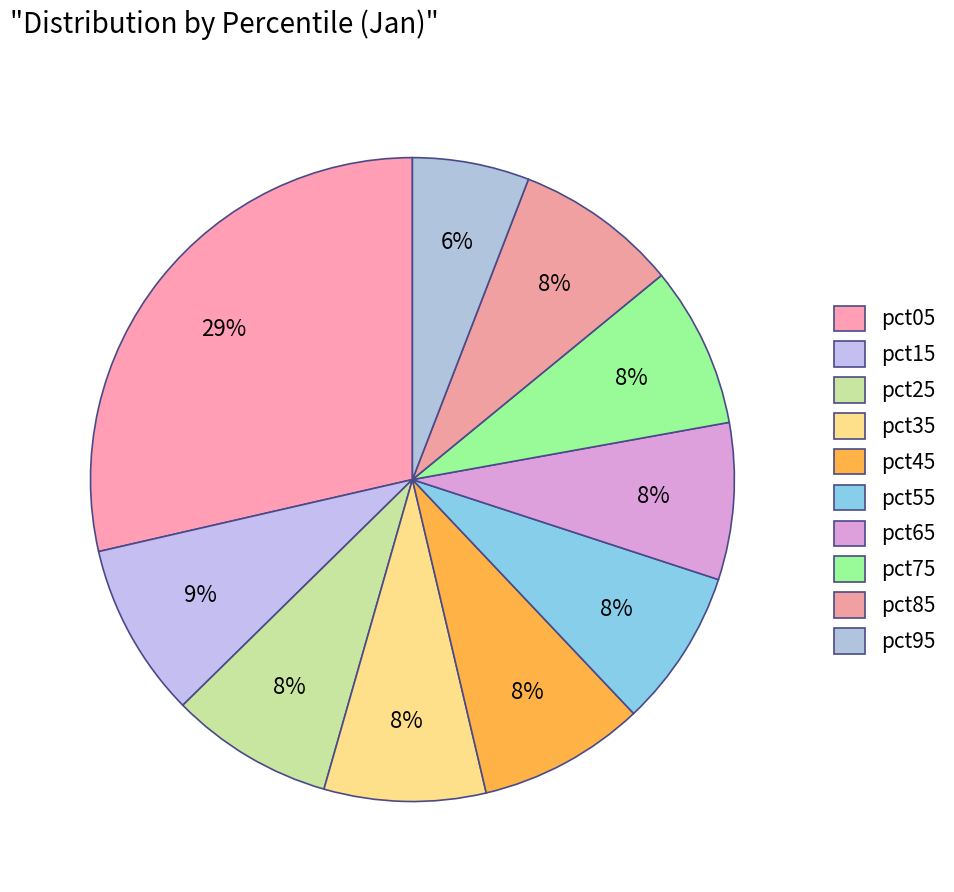

The pct35 slice represents 1% of the pie. True or false?

False